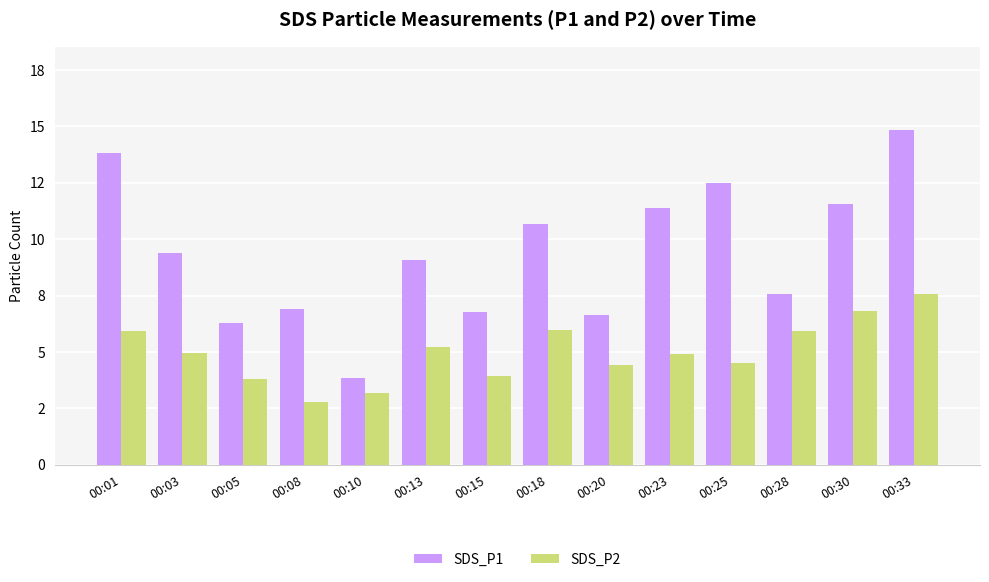

Rank the series by their maximum value, from lowest to highest.

SDS_P2, SDS_P1